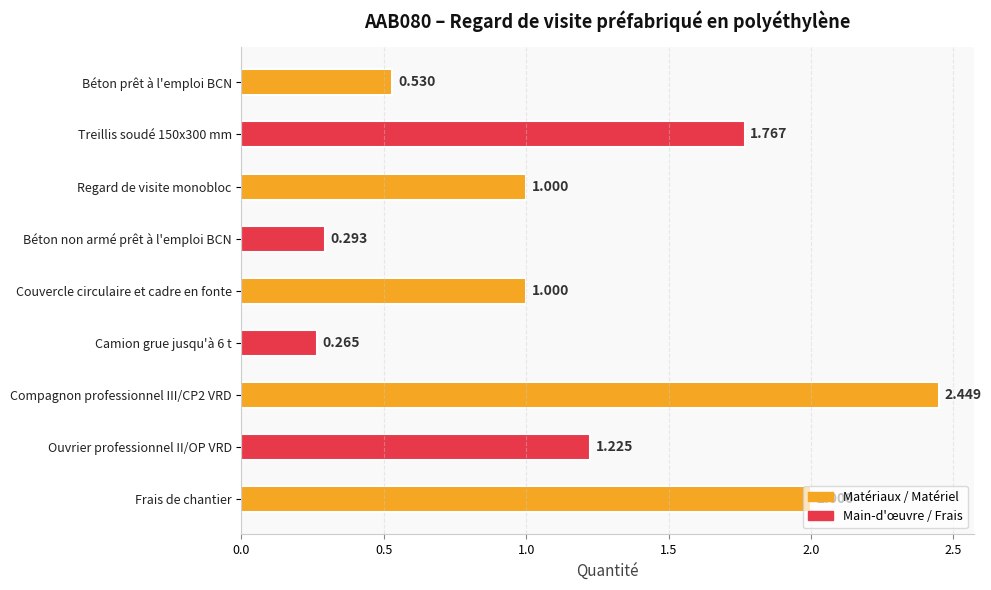

What is the label of the 9th bar from the bottom?

Béton prêt à l'emploi BCN